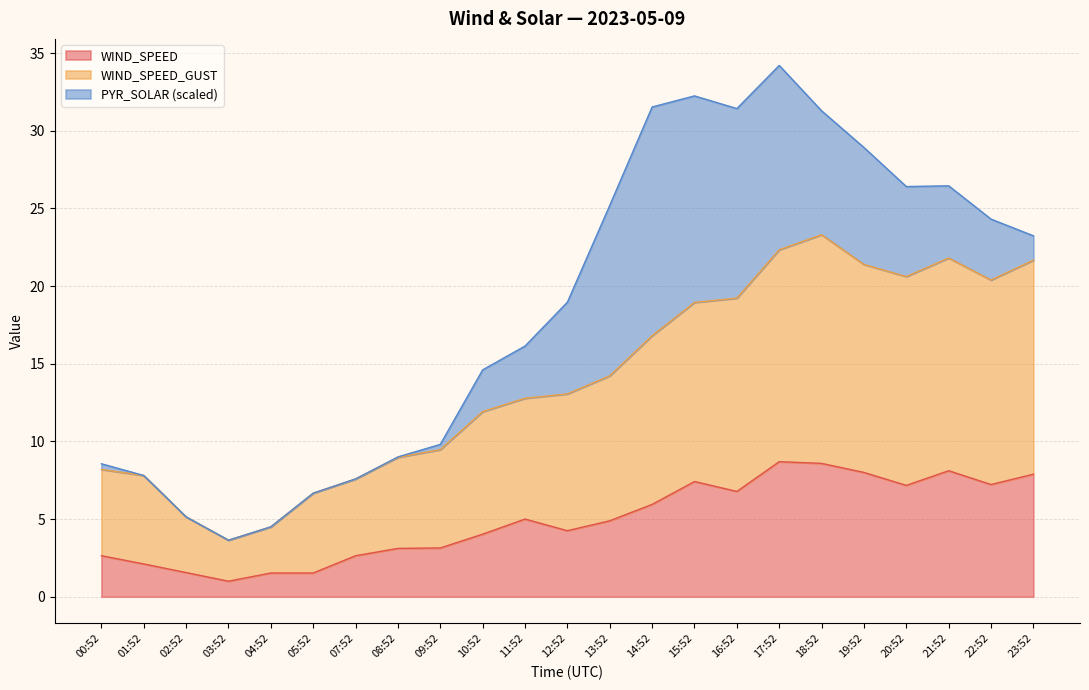

How many data points in WIND_SPEED are above 4?

14